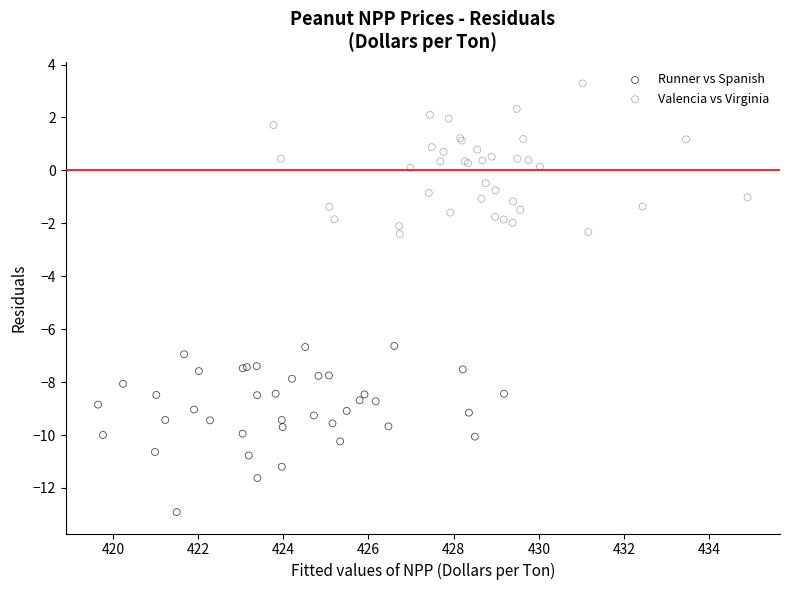

What are all the series names shown in the legend?

Runner vs Spanish, Valencia vs Virginia